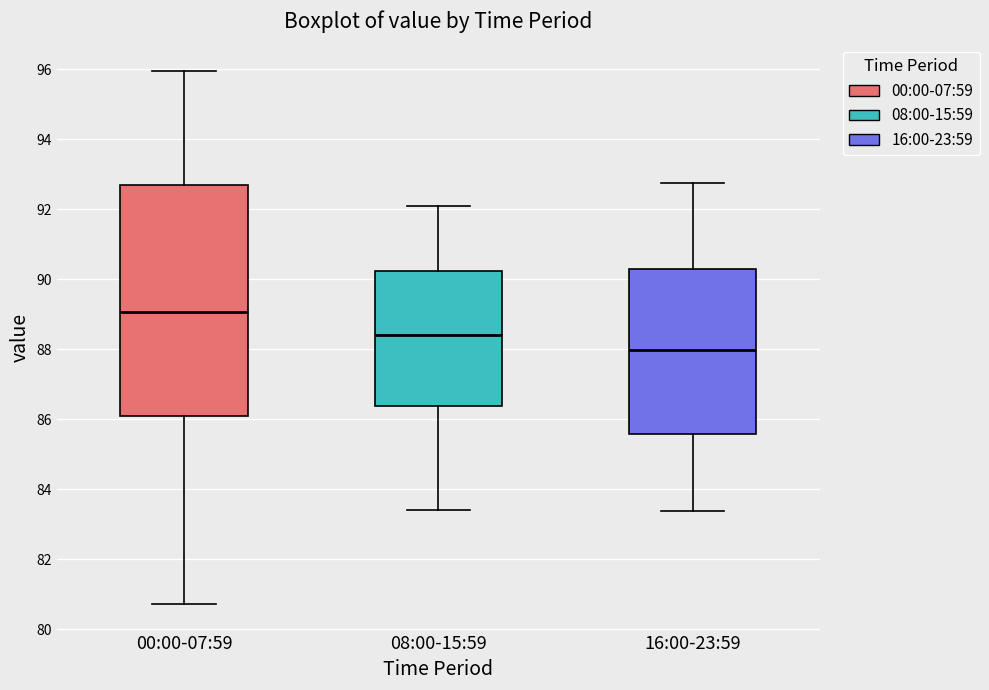

Reading left to right, read every box against the y-axis: the position of its median line, the range the box covers, and the ends of its whiskers. The values are not printed on the chart, so give them approximately, as read against the axis.

00:00-07:59: median 89.0, box 86.0 to 92.8, whiskers 80.8 to 96.0
08:00-15:59: median 88.4, box 86.4 to 90.2, whiskers 83.4 to 92.2
16:00-23:59: median 88.0, box 85.6 to 90.4, whiskers 83.4 to 92.8